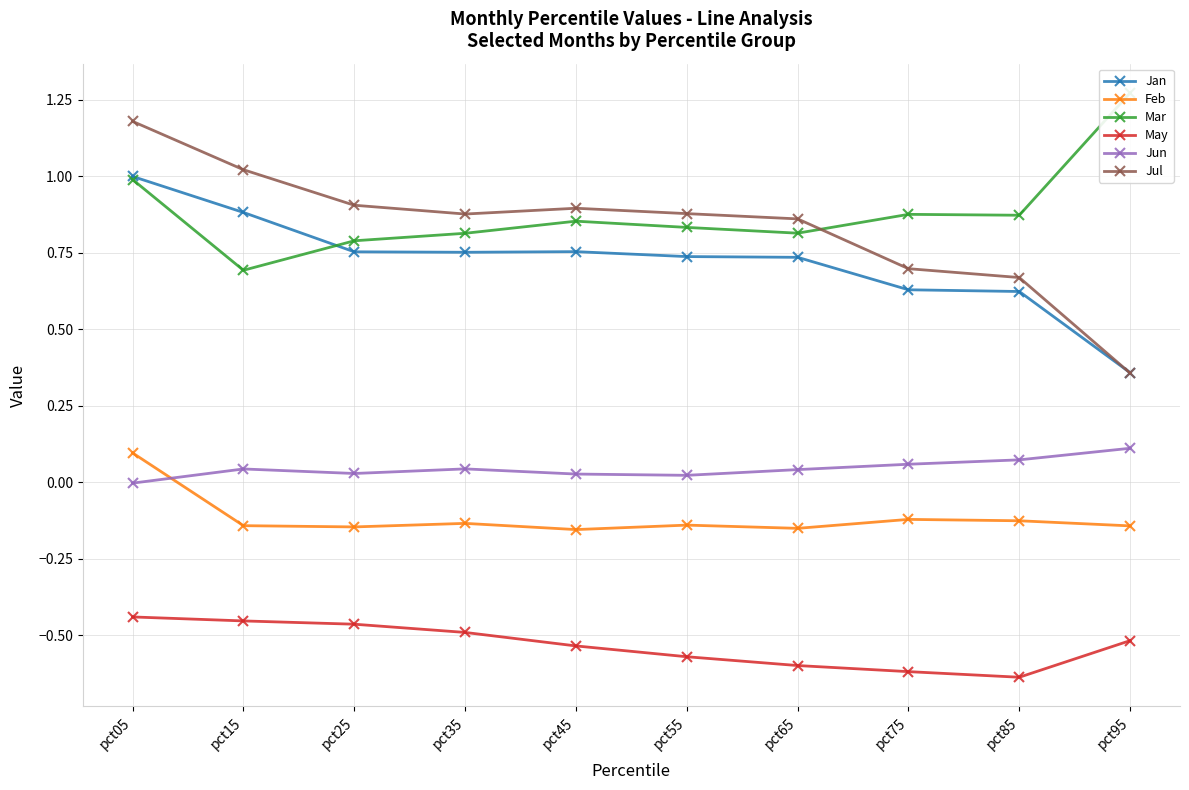

After their last crossing, which series has the higher values: Jul or Mar?

Mar